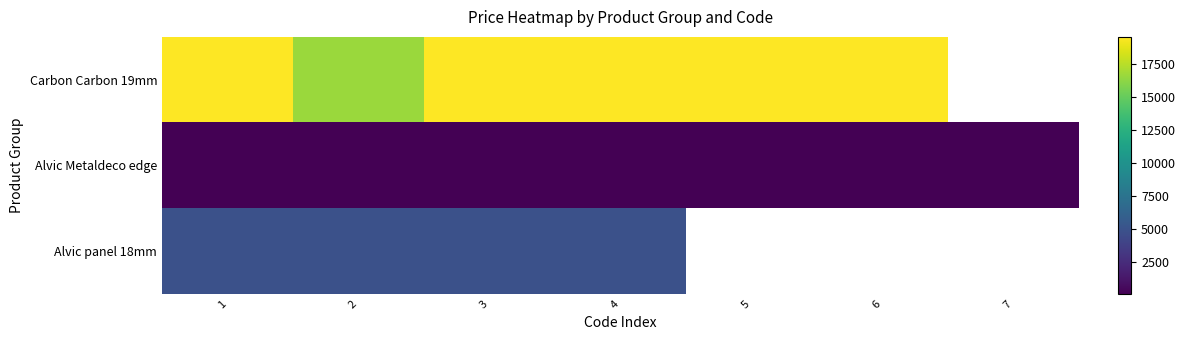

Is it true that Alvic panel 18mm equals 4903.4 at 3?

True